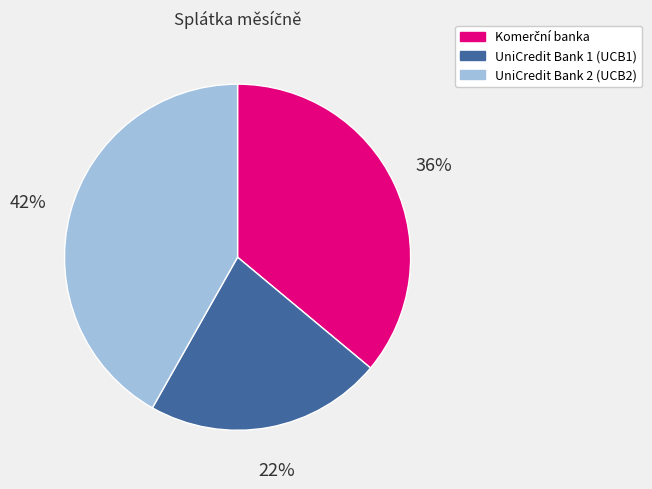

To the nearest percent, what percentage of the pie is UniCredit Bank 2 (UCB2)?

42%